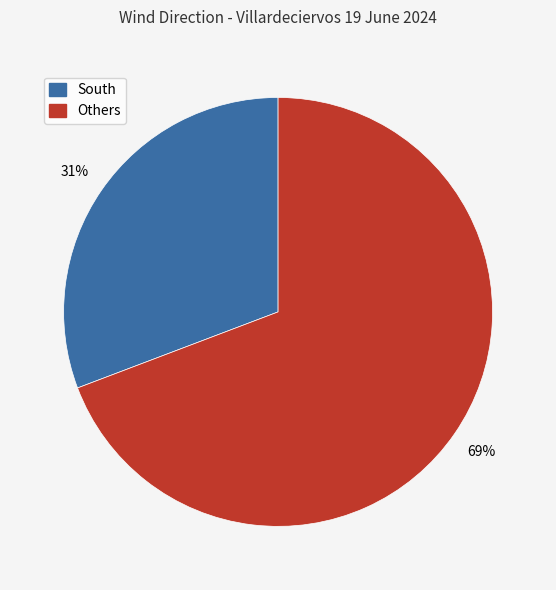

How many segments does this pie chart have?

2